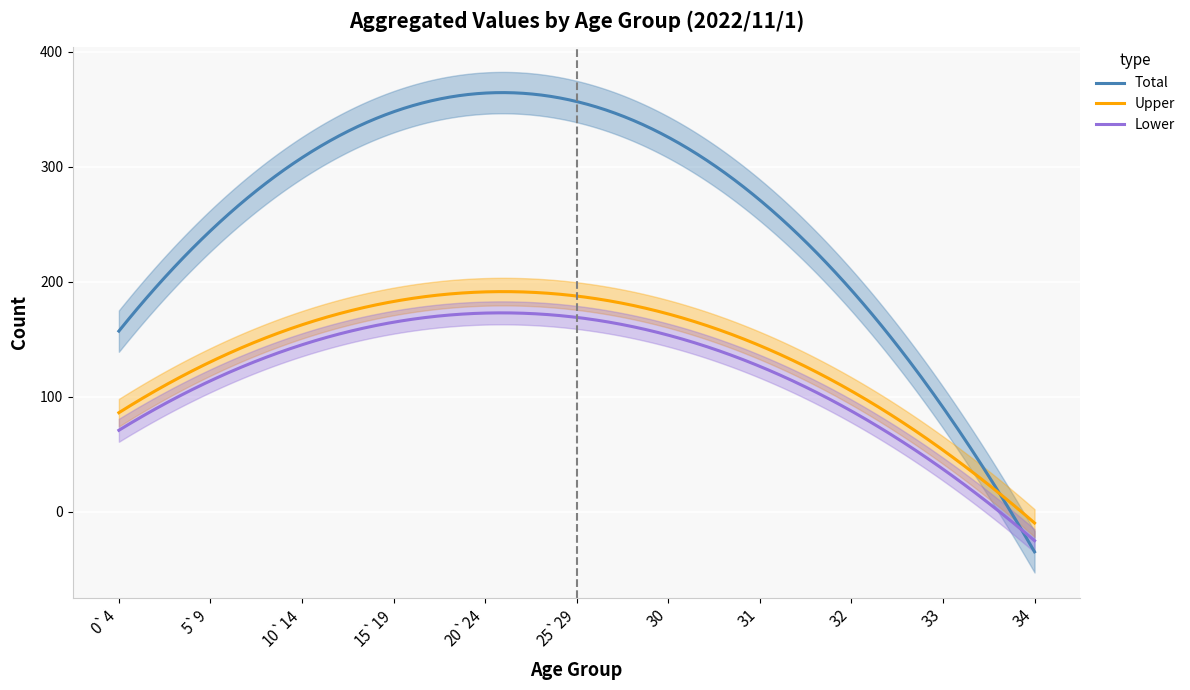

What is the minimum value for Total?

-34.7